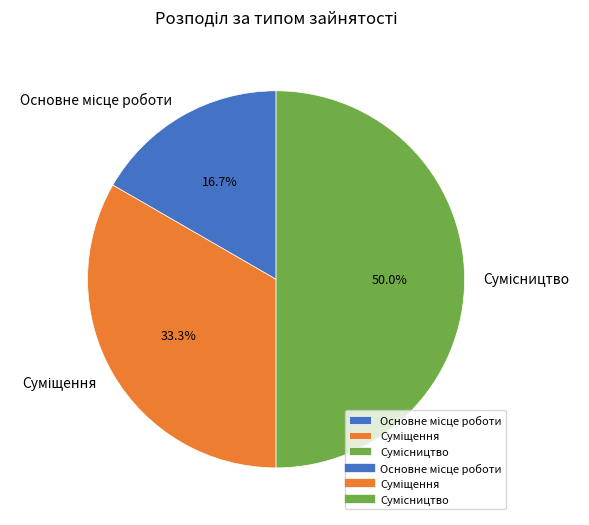

Count the number of slices in the pie.

3